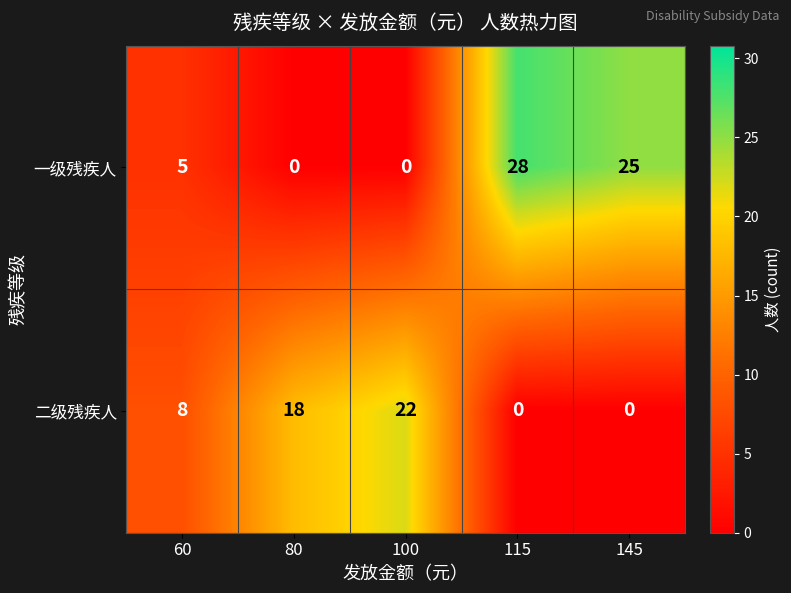

Is it true that 一级残疾人 equals 14 at 115?

False